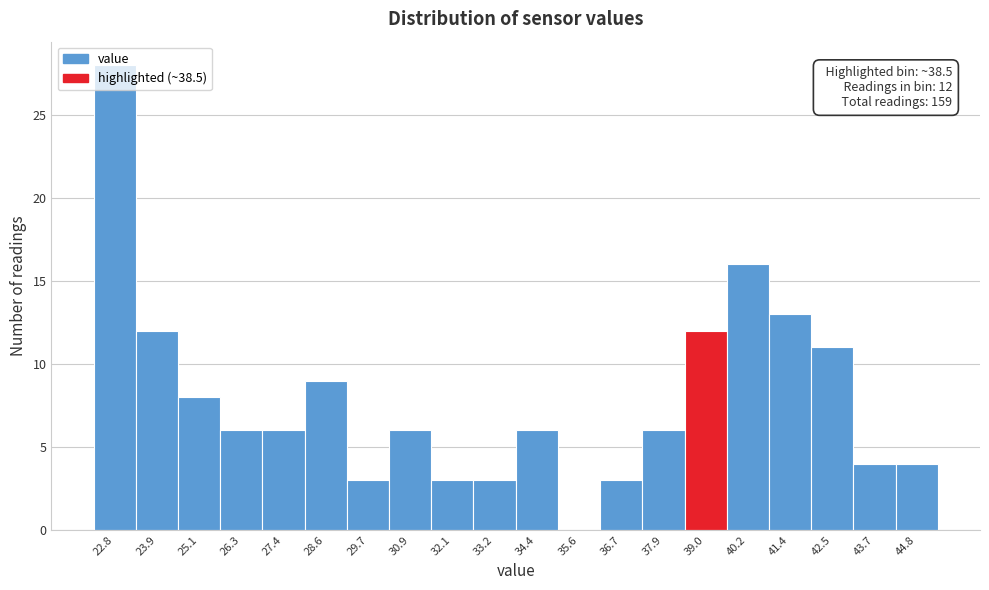

Over which range of the x-axis is the bar tallest?

22.2 to 23.4